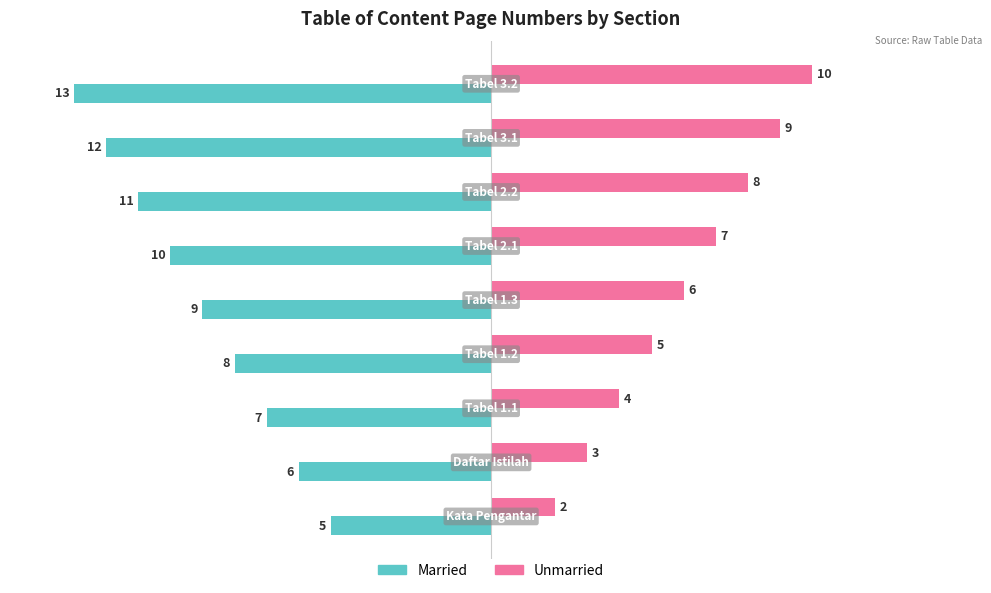

What is the highest value of the Married series?

-5